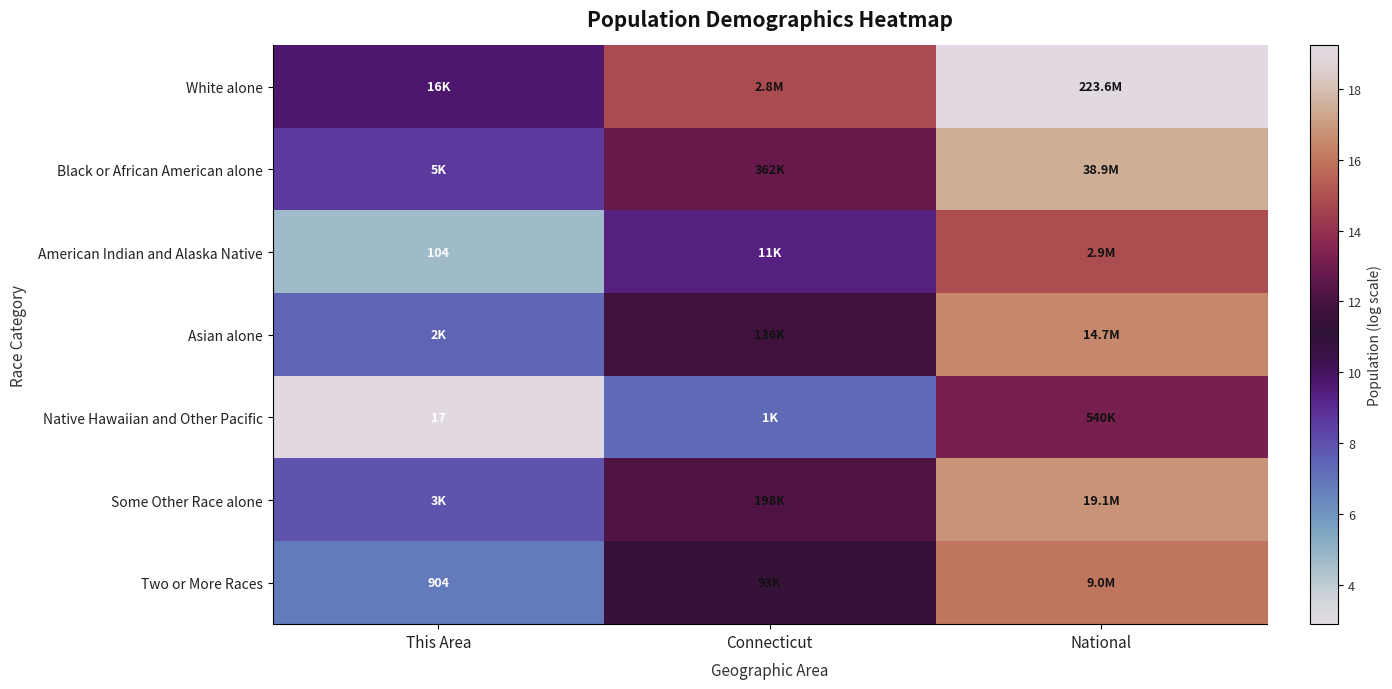

What is the difference between the highest and lowest values at National?

6.0